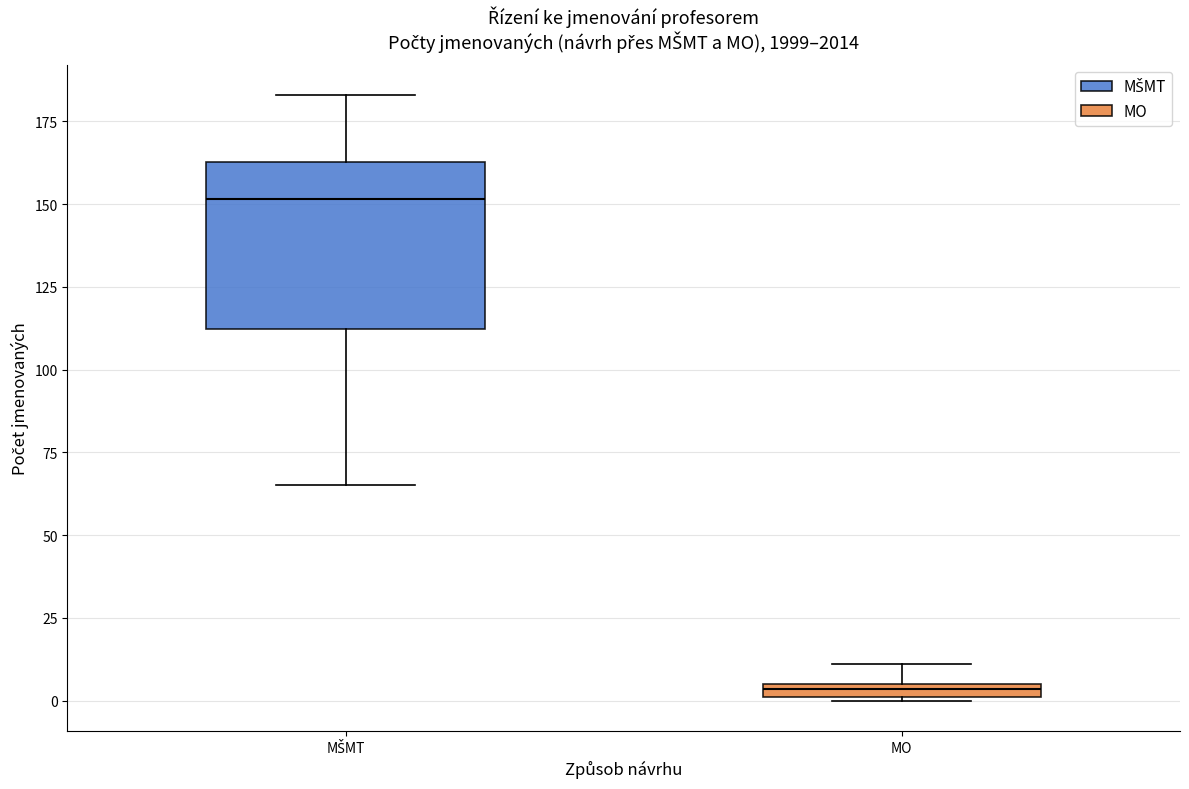

Which box has the highest median line?

MŠMT